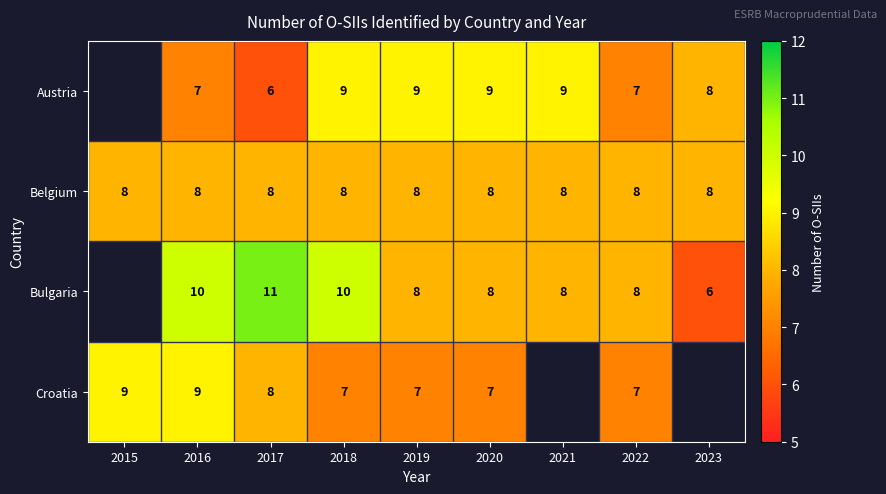

Is it true that Croatia equals 9 at 2015?

True